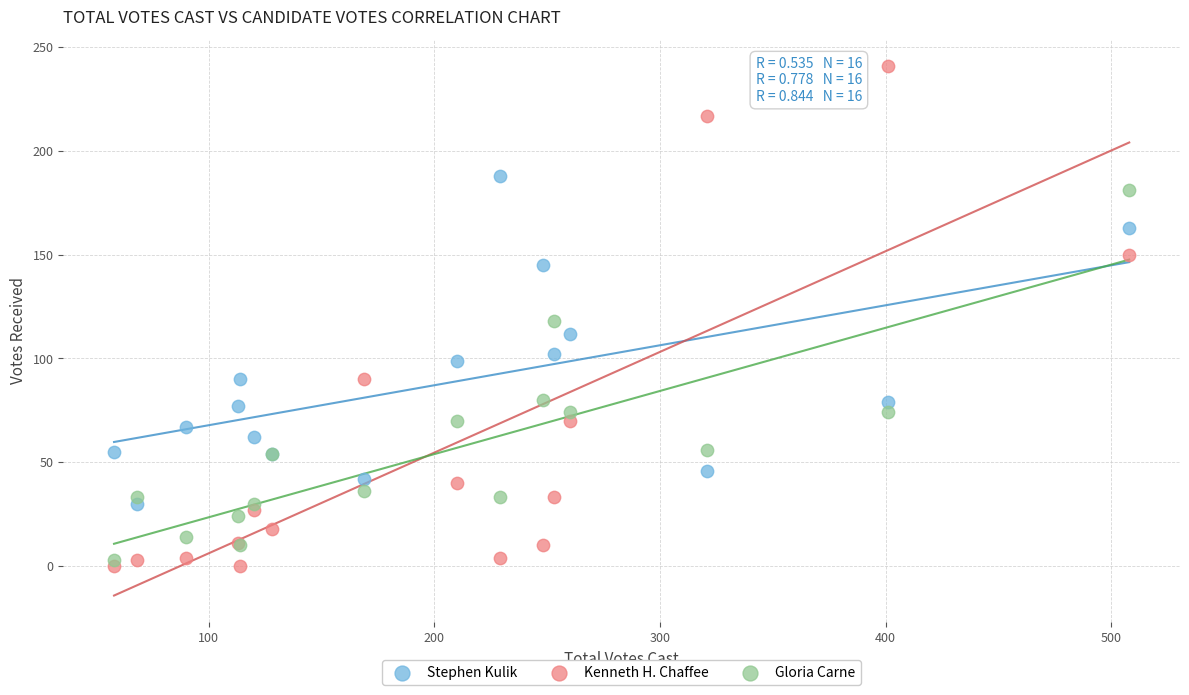

Which series contains the highest Y value?

Kenneth H. Chaffee